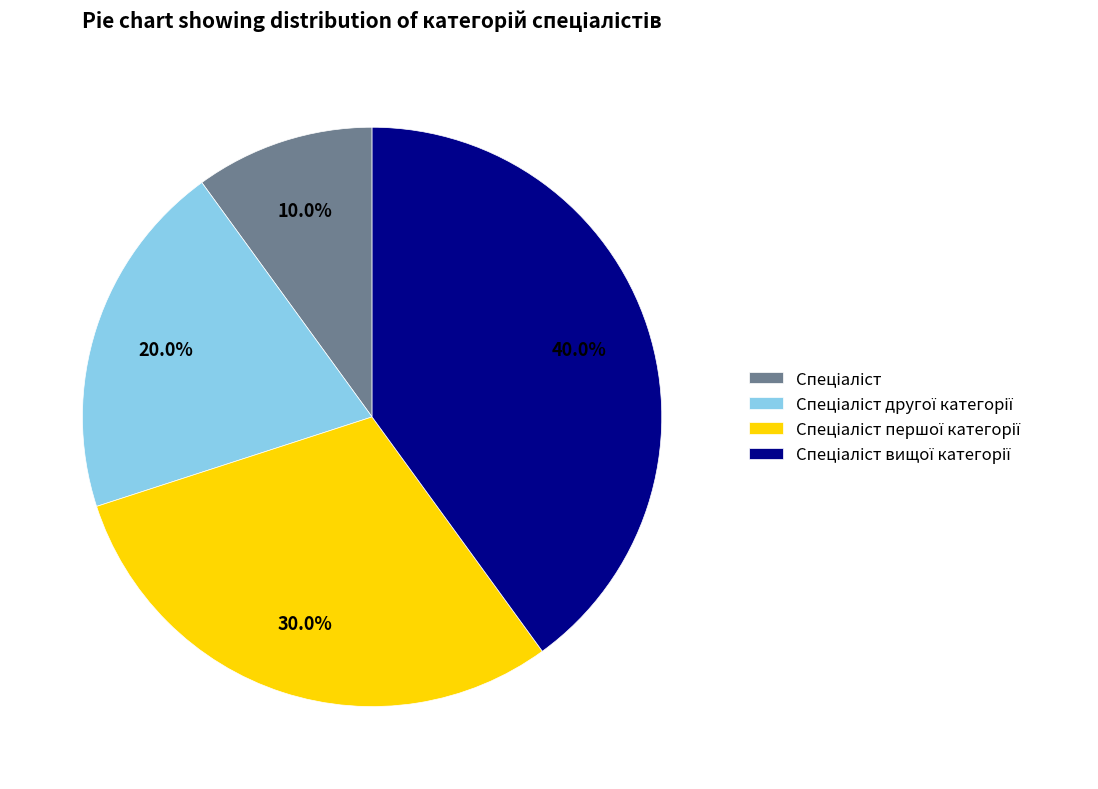

Does any single category account for the majority?

No